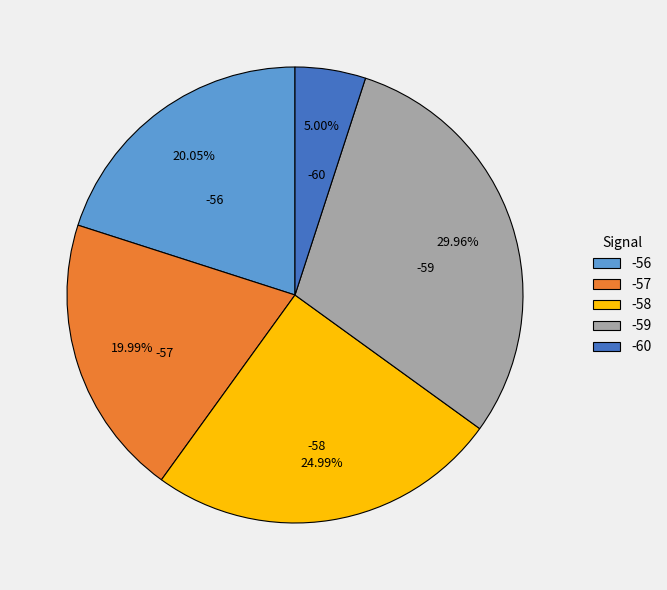

To the nearest percent, what is the average slice percentage?

20%